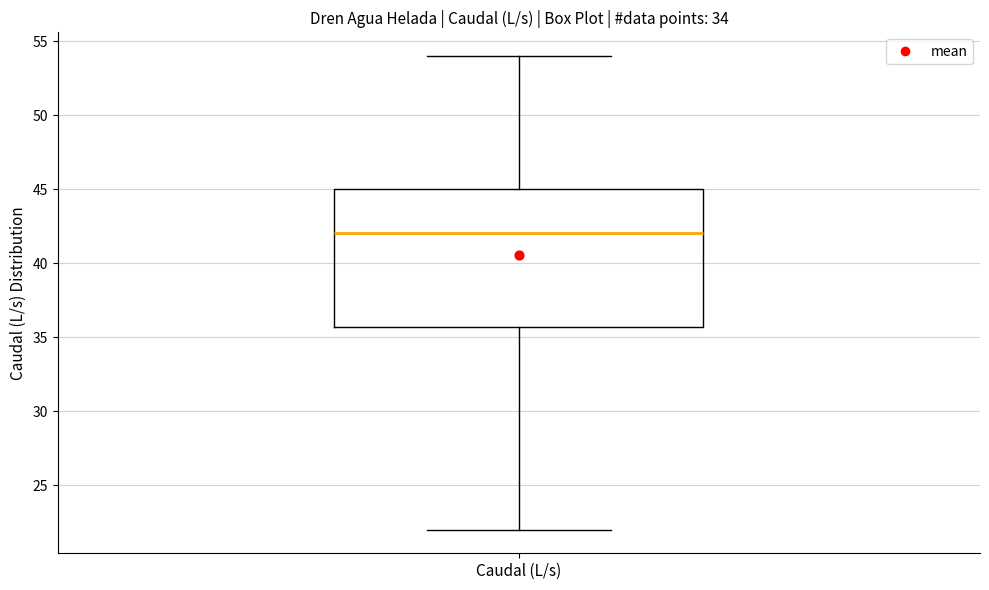

Transcribe this box plot: give where the median line is, the range the box spans, and where the two whiskers end, as read against the y-axis. The values are not printed on the chart, so give them approximately, as read against the axis.

median 42.0, box 35.5 to 45.0, whiskers 22.0 to 54.0